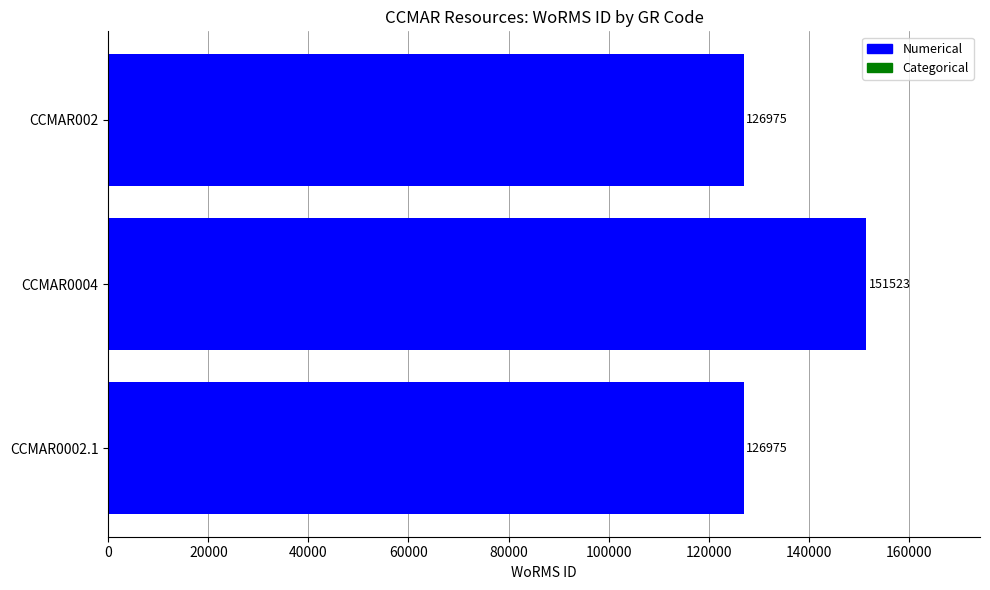

What is the greatest value displayed?

151523